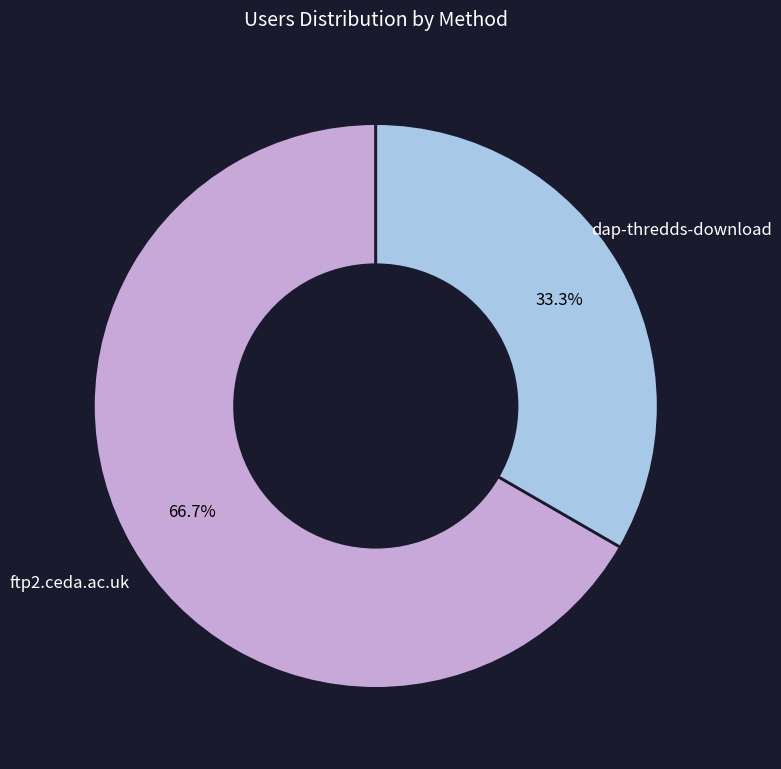

To the nearest percent, what portion does ftp2.ceda.ac.uk represent?

67%